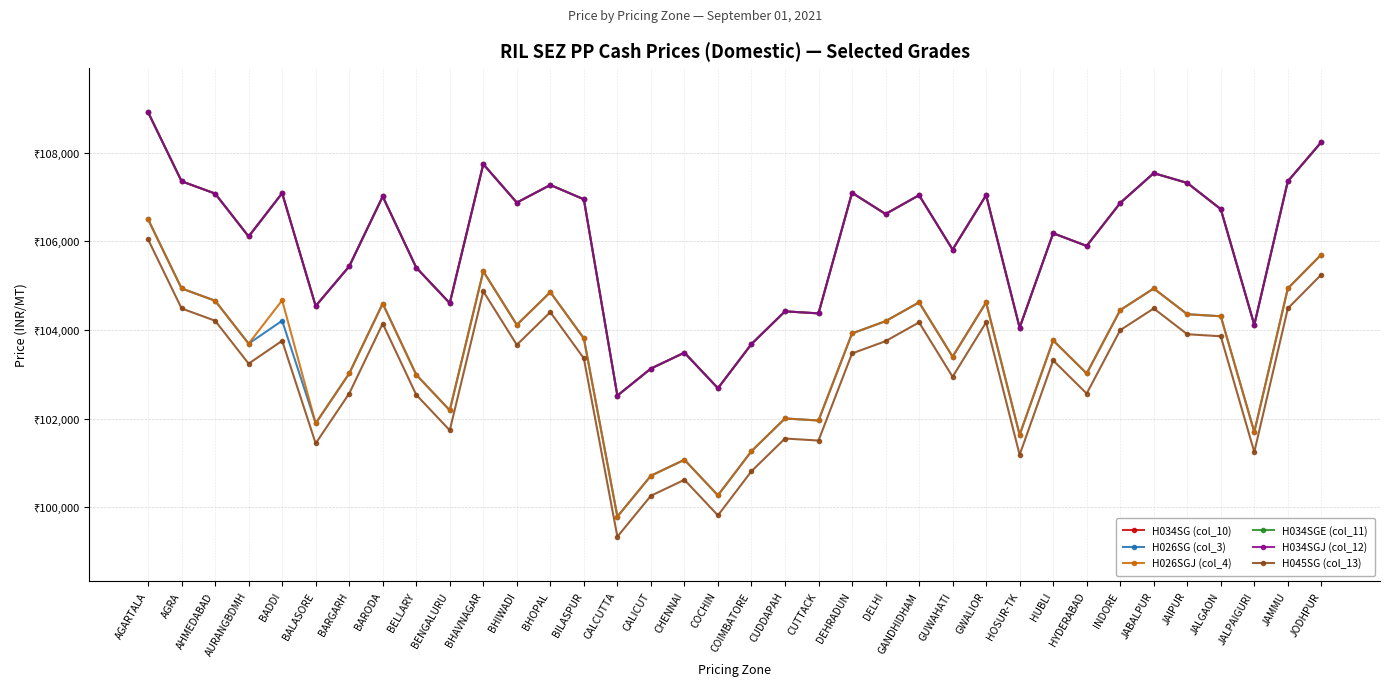

Is it true that H026SGJ (col_4) equals 52351 at INDORE?

False